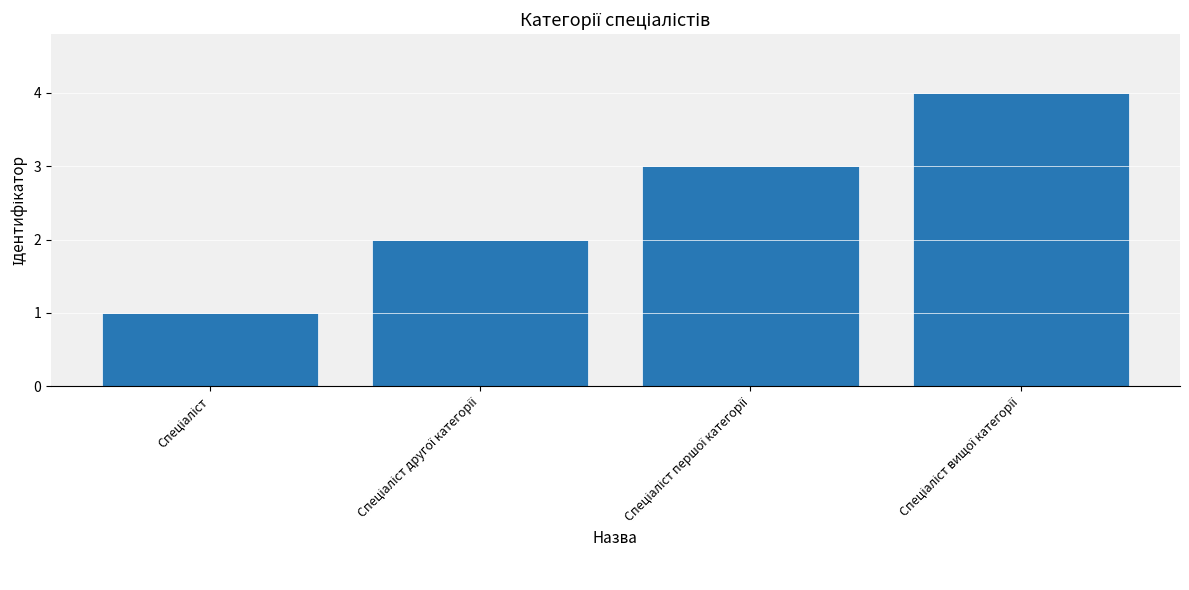

How many categories are shown in the chart?

4